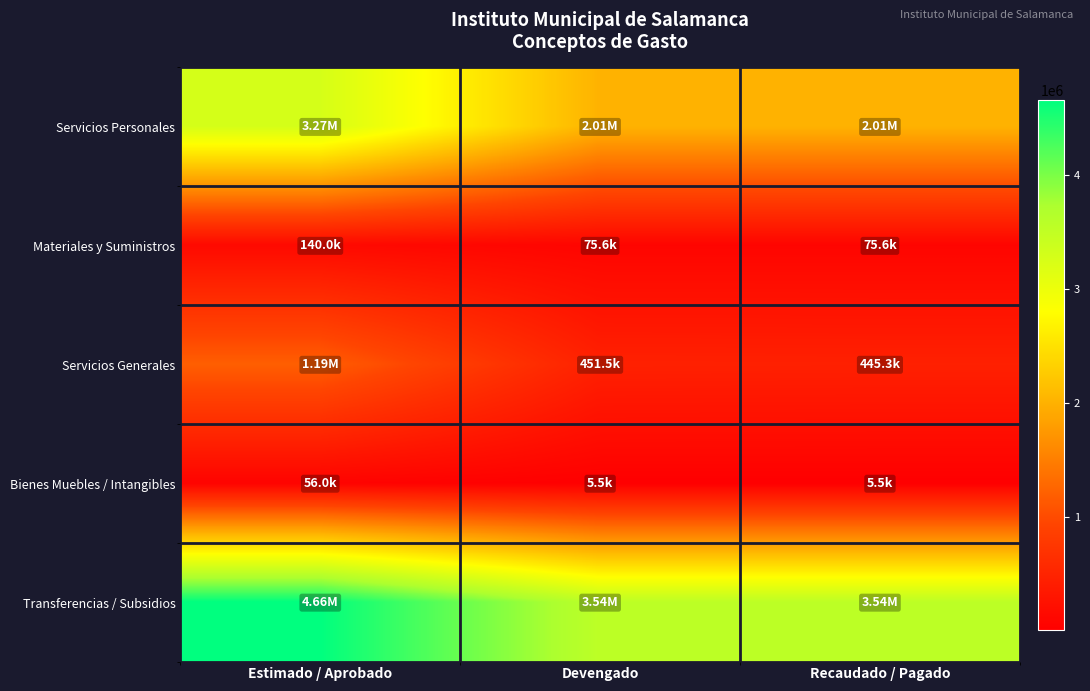

What is the total value across all series at Recaudado / Pagado?

6076577.8